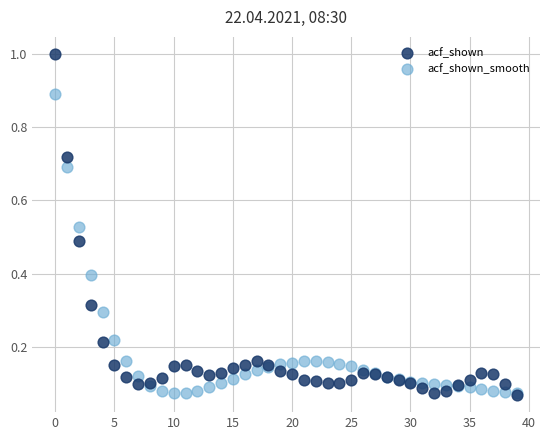

Which series has the largest Y range (max minus min)?

acf_shown